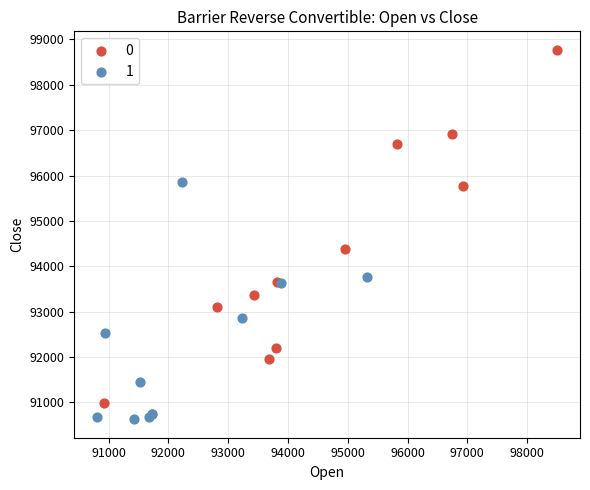

What are all the series names shown in the legend?

0, 1